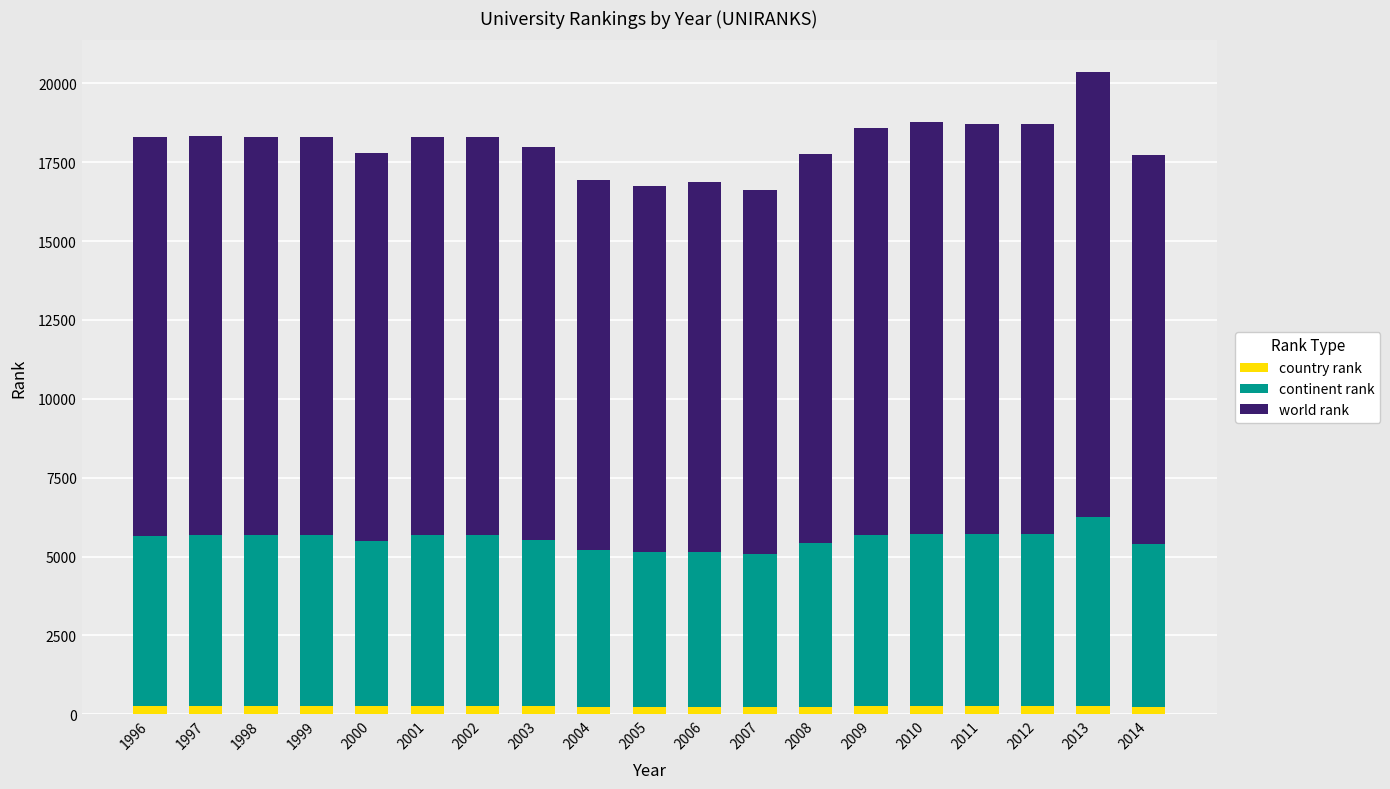

At which category is the sum across all series the highest?

2013